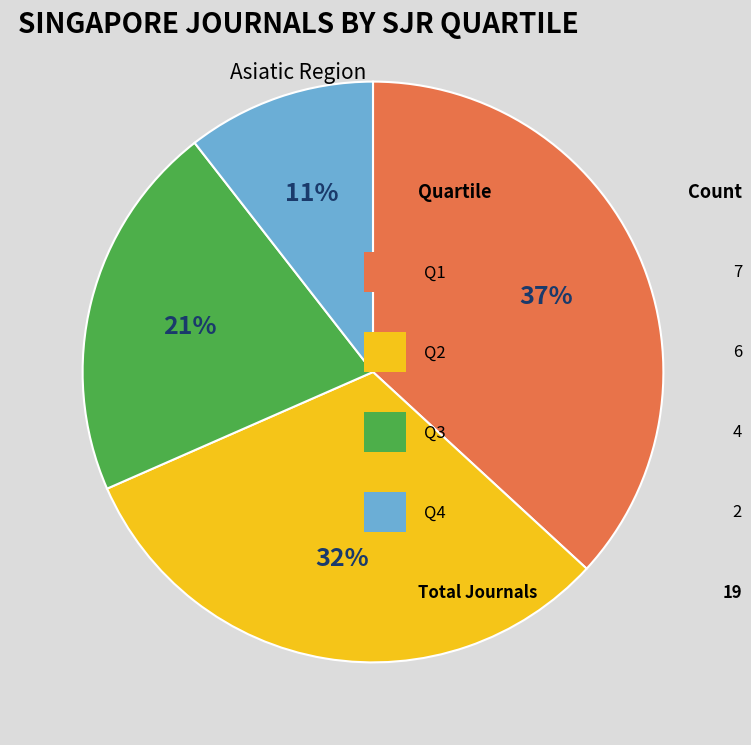

To the nearest percent, what is the difference between the largest and smallest slice percentages?

26%